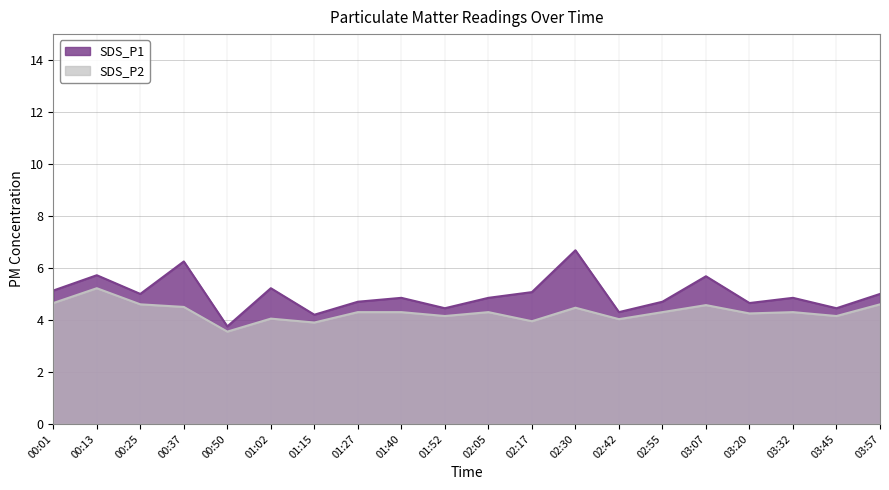

How many interior local valleys does the SDS_P2 series have?

7